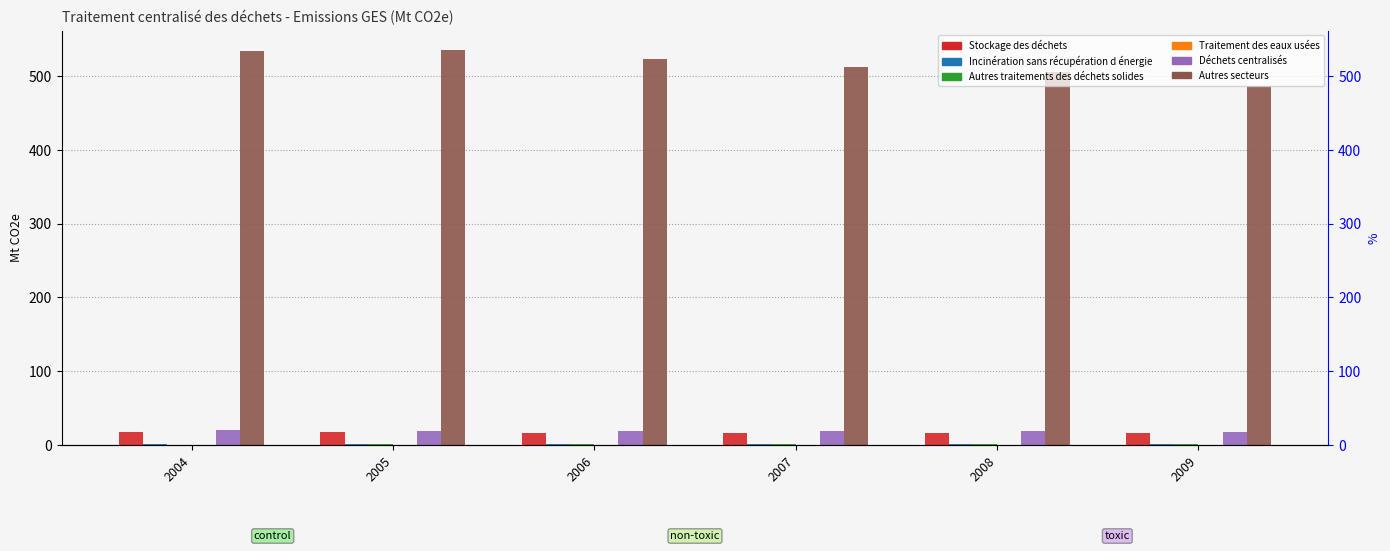

What is the spread (max minus min) of values at 2004?

533.6